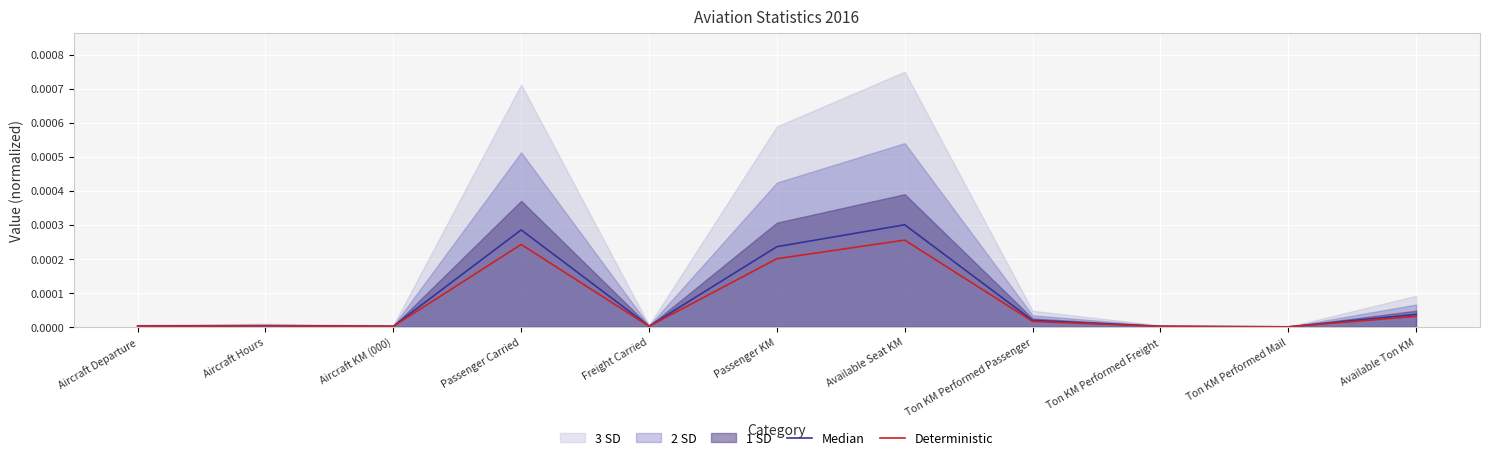

Is the value of Median at Ton KM Performed Passenger greater than the value of Deterministic at Passenger Carried?

No